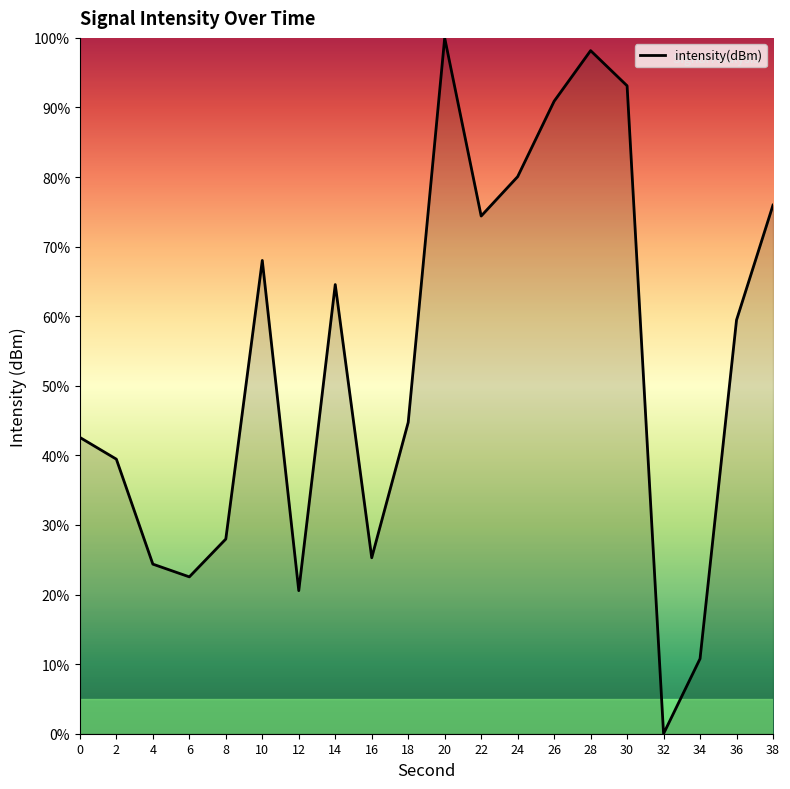

What is the change in value from 16 to 24?

+54.8